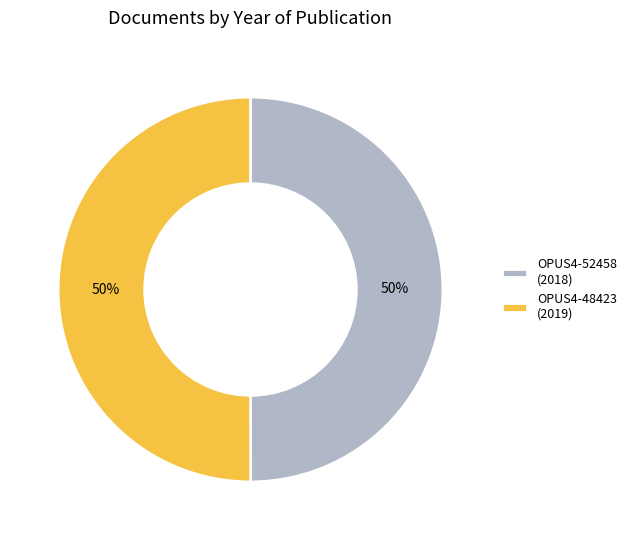

The OPUS4-48423 (2019) slice represents 61% of the pie. True or false?

False